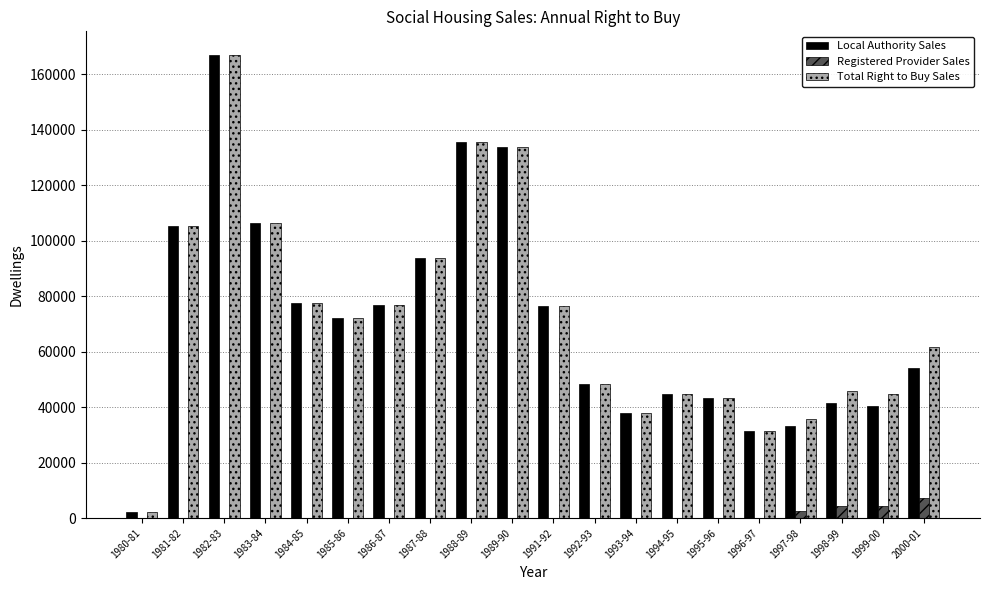

The value of Registered Provider Sales at 1982-83 is 0. True or false?

True